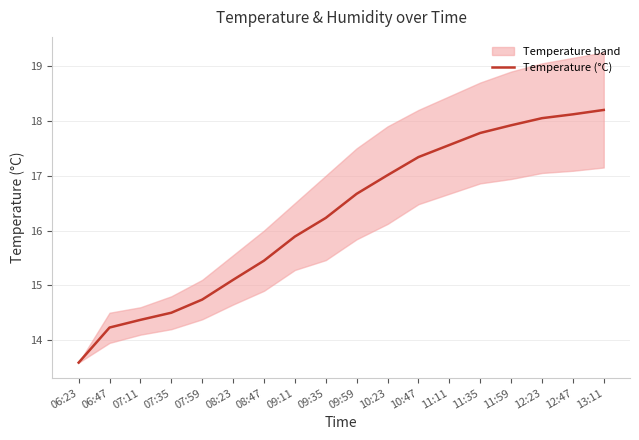

At which label does the data first exceed 16?

09:35